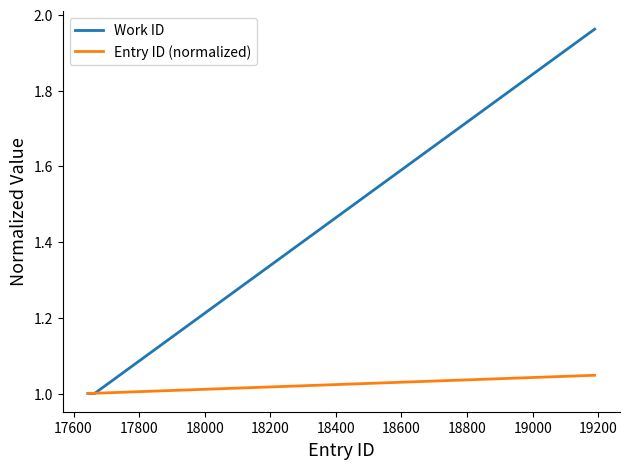

Which series has the widest spread of values?

Work ID